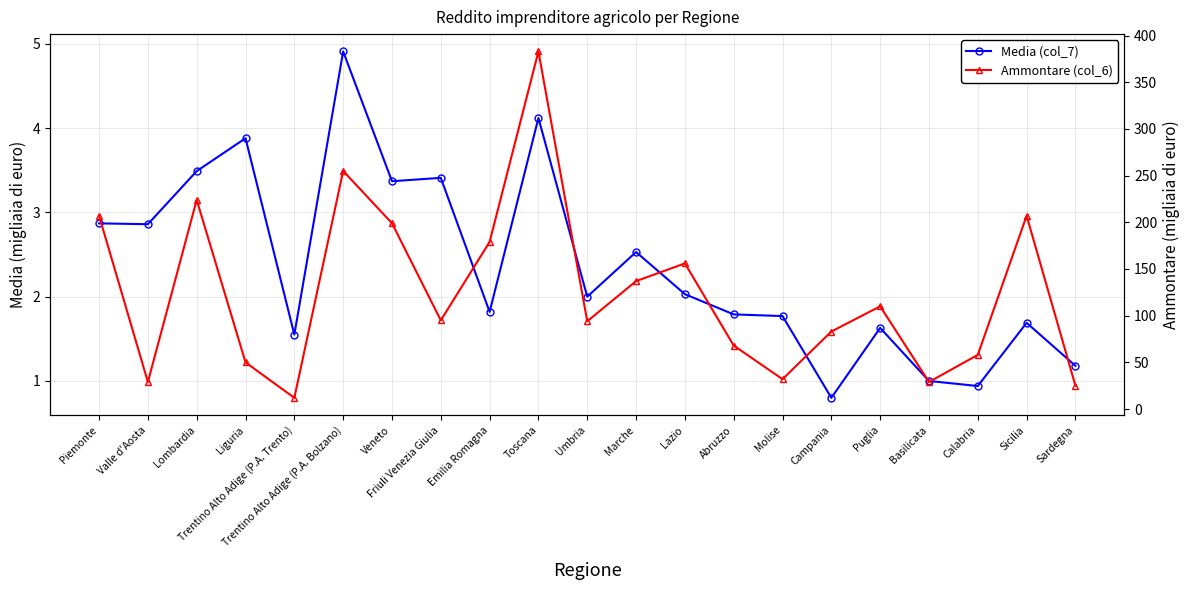

What is the label of the 9th point from the left?

Emilia Romagna